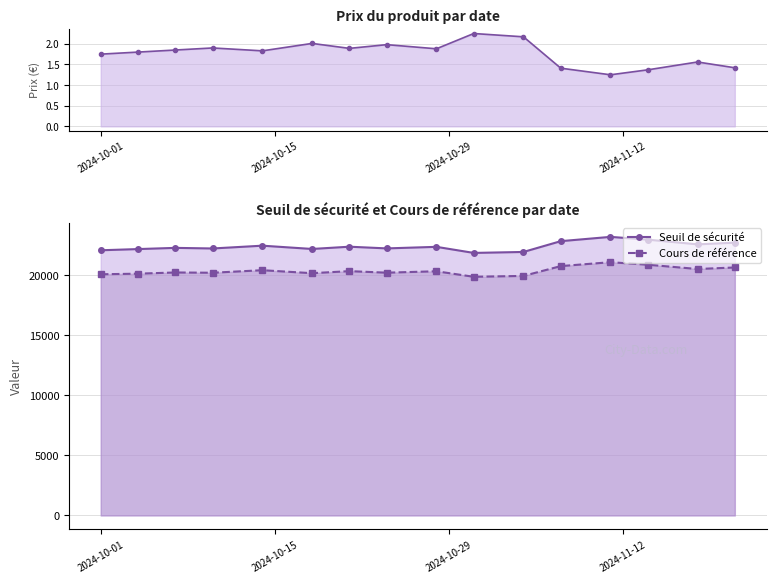

True or false: Seuil de sécurité and Cours de référence cross at least once.

False